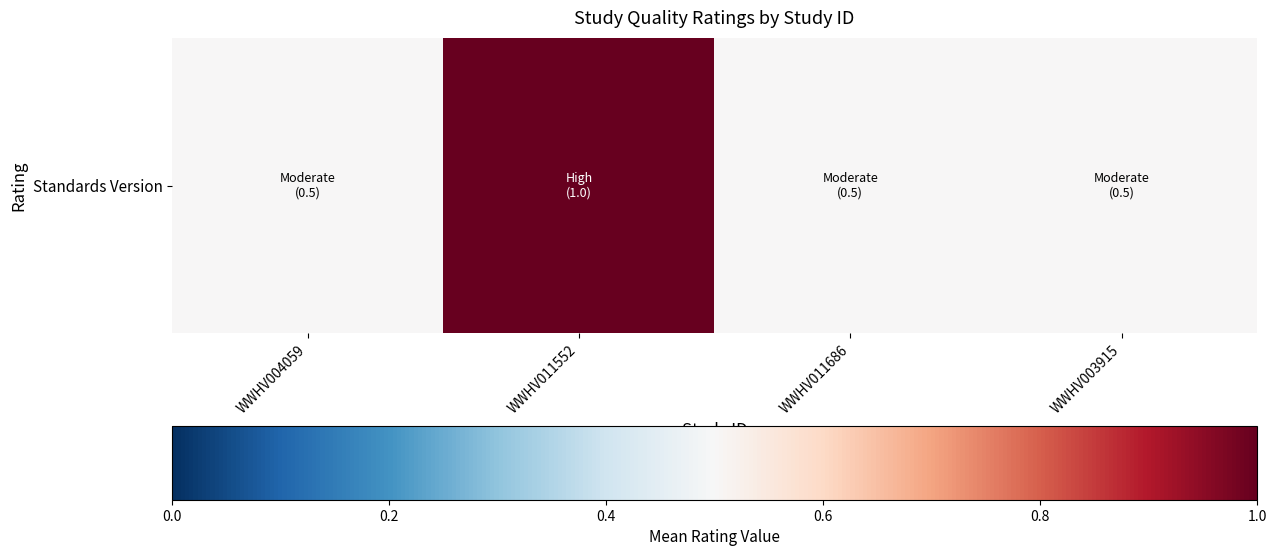

Count the values in the range 0 to 1.

4